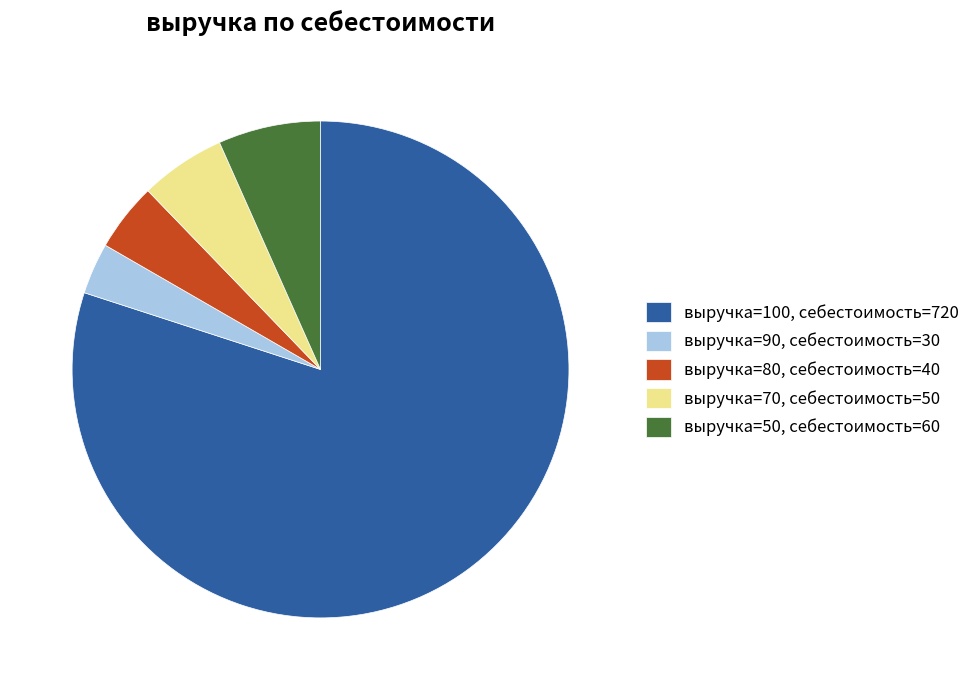

Count the number of slices in the pie.

5